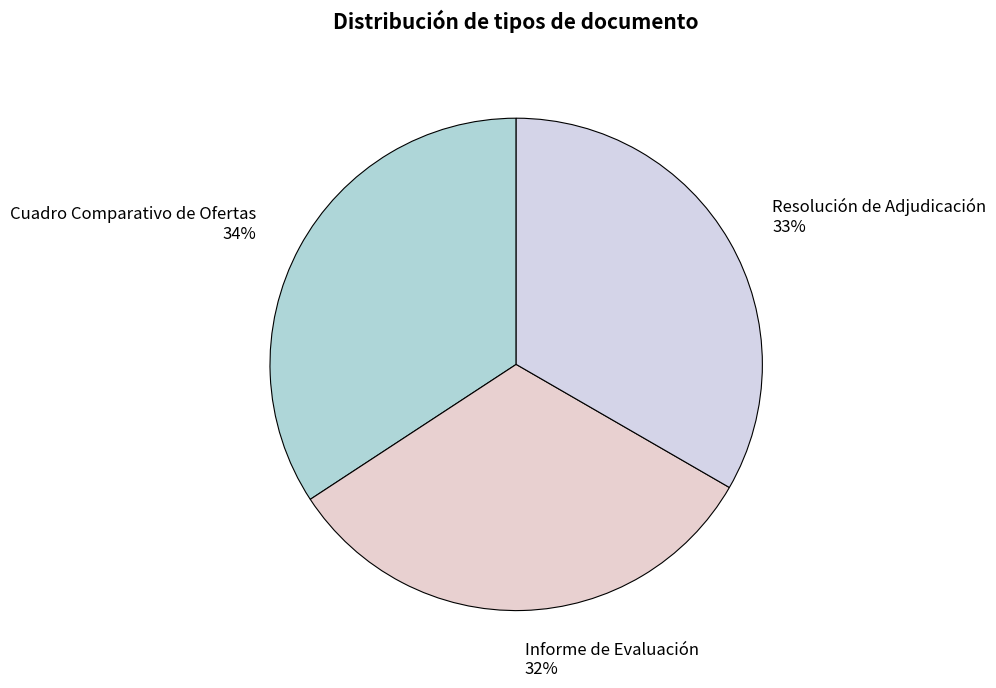

What is the smallest slice in the pie chart?

Informe de Evaluación